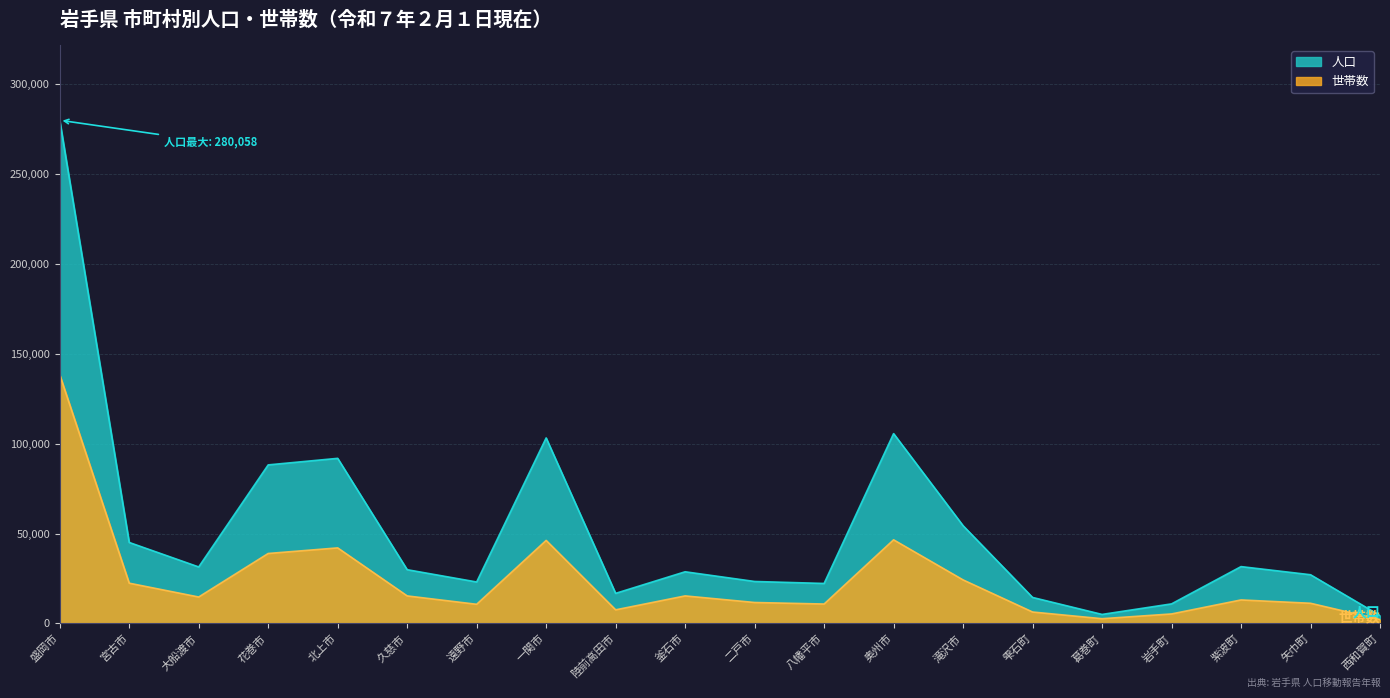

Where does the 人口 series first go above 29904?

盛岡市